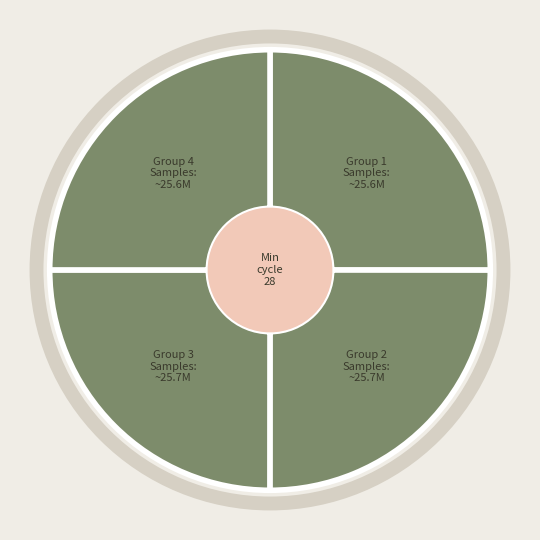

What percentage is the 28 slice, to the nearest percent?

5%